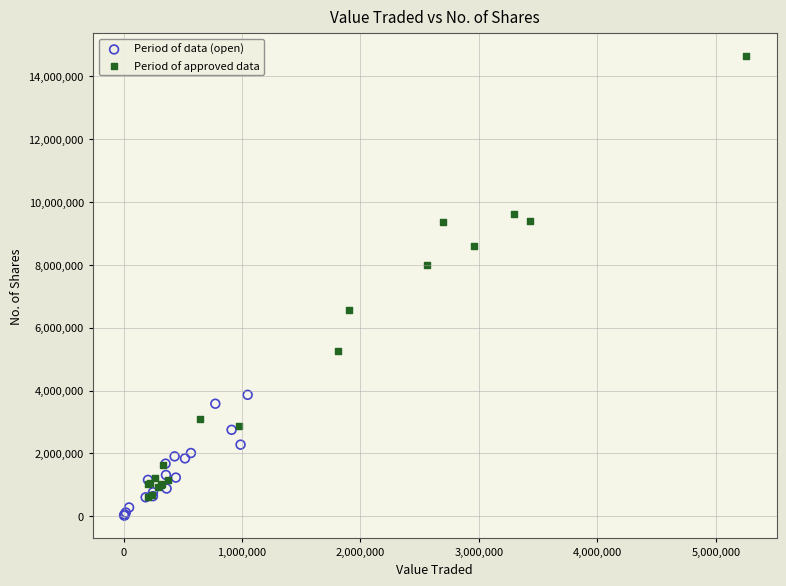

Which series contains the highest Y value?

Period of approved data